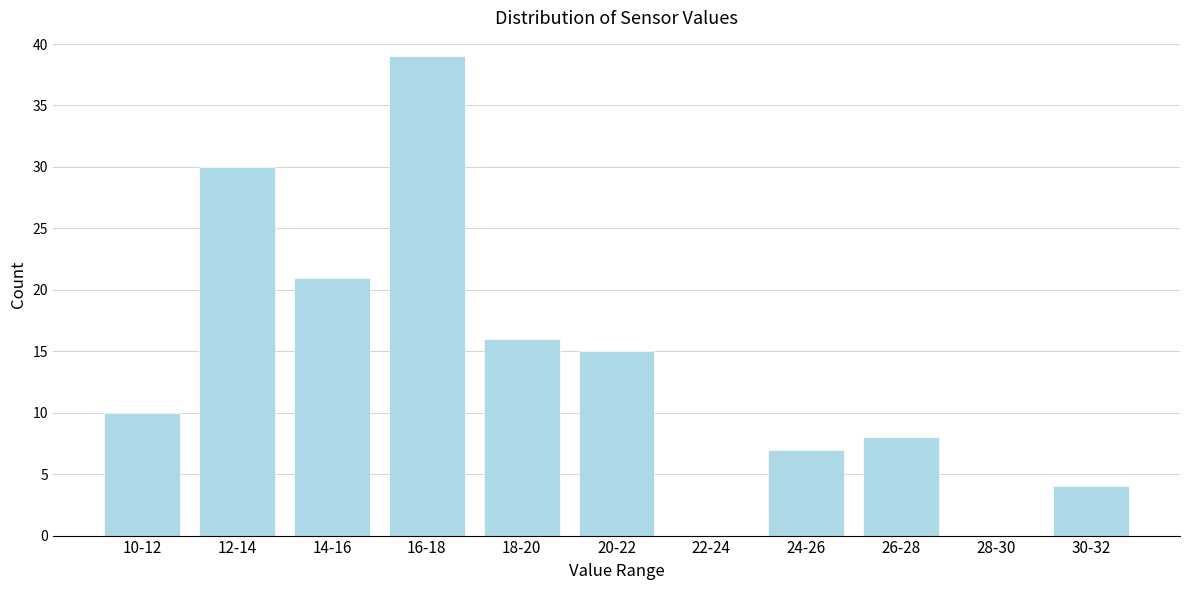

Reading right to left, transcribe all the data shown in this chart.

30-32=4	28-30=0	26-28=8	24-26=7	22-24=0	20-22=15	18-20=16	16-18=39	14-16=21	12-14=30	10-12=10